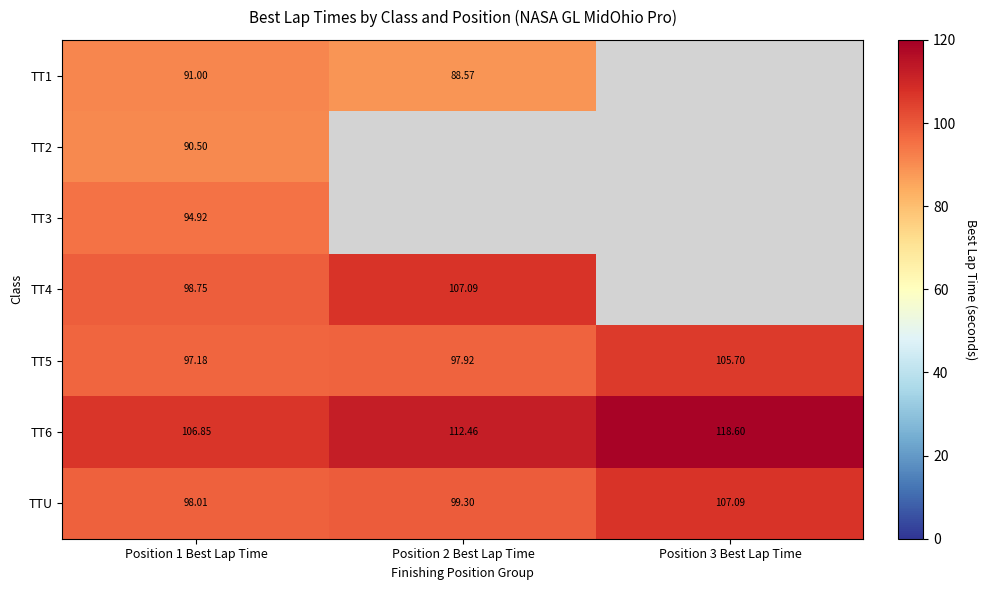

How many values in the TT6 series exceed 112?

2